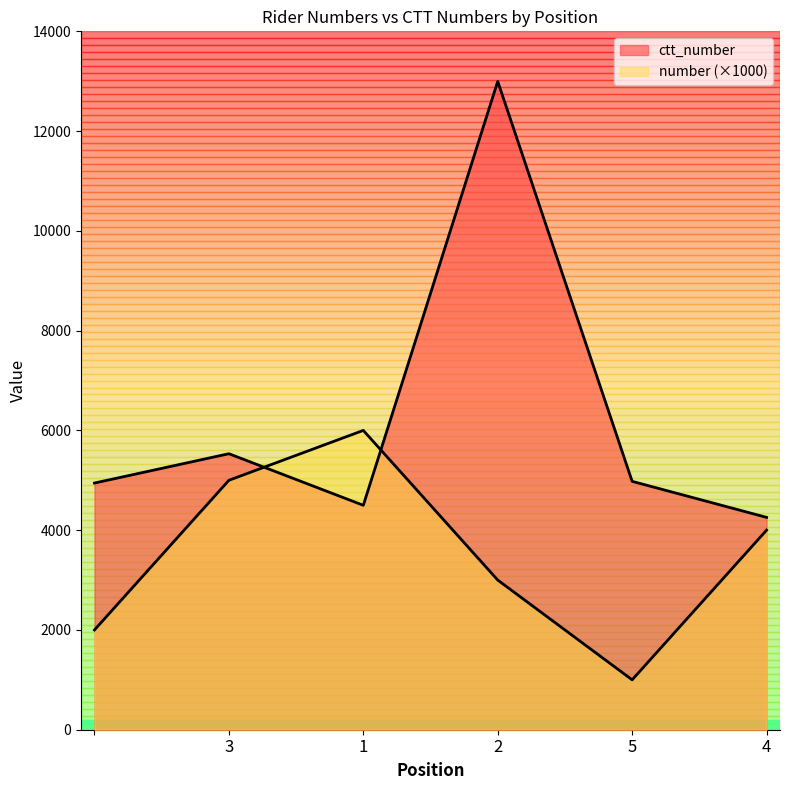

Is the value of number at 1 greater than the value of ctt_number at 4?

Yes